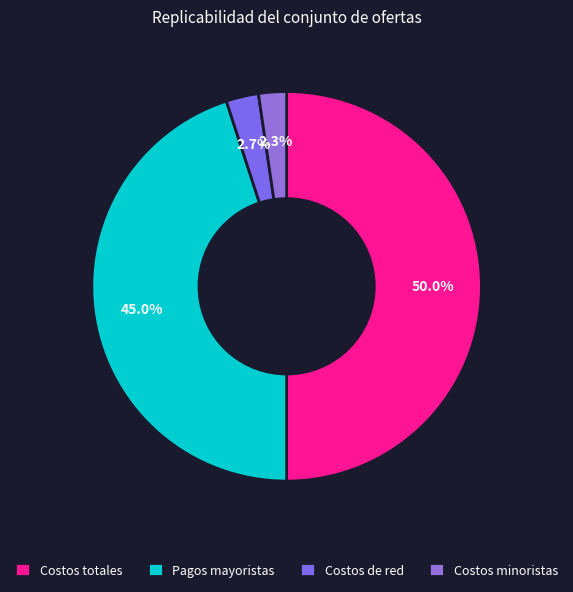

To the nearest percent, what is the combined percentage of Costos de red and Pagos mayoristas?

48%